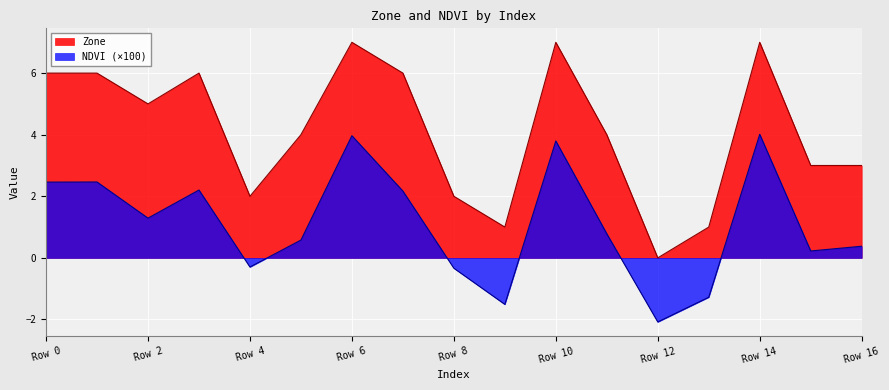

List the series in order of their peak value, lowest first.

NDVI (×100), Zone